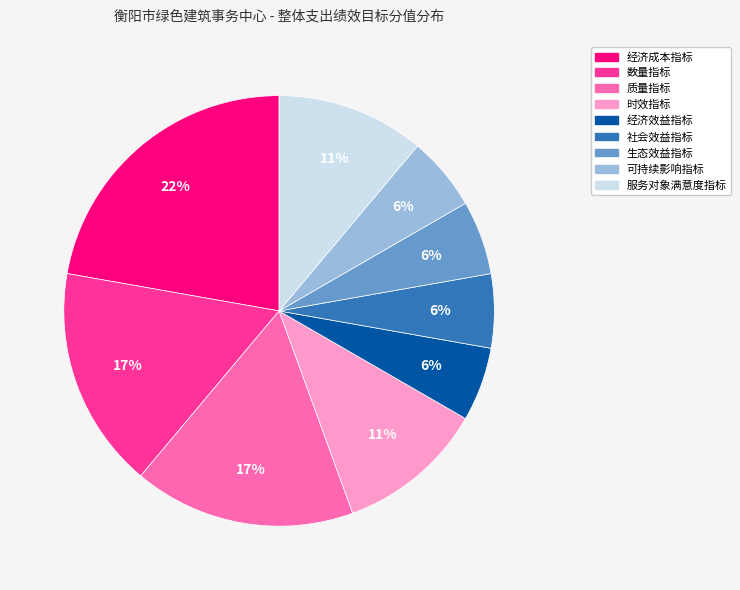

Is the sum of 质量指标 and 社会效益指标 greater than half?

No